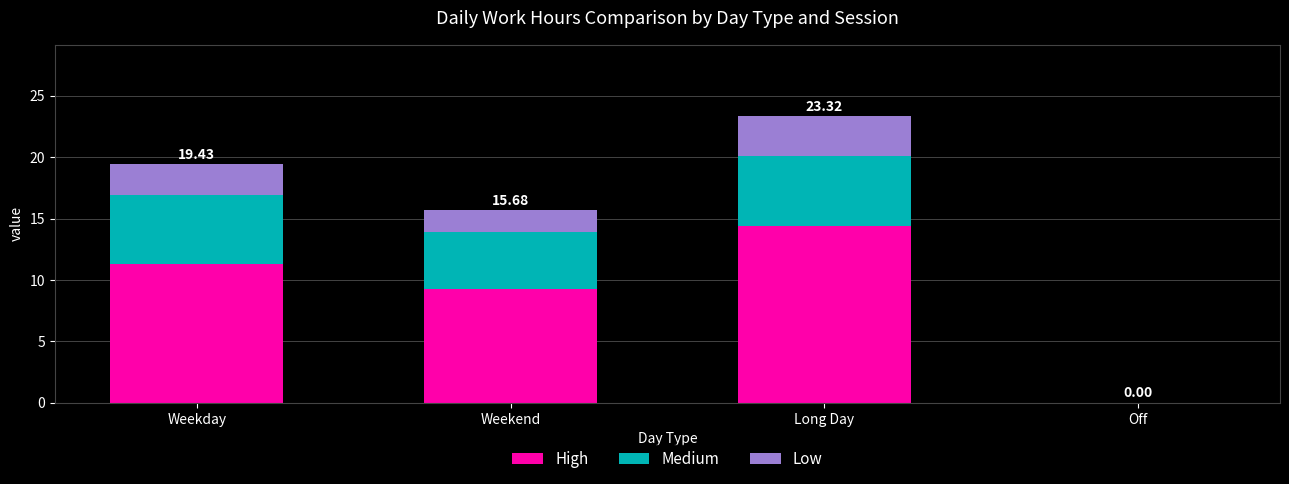

What is the sum of all High values?

34.9